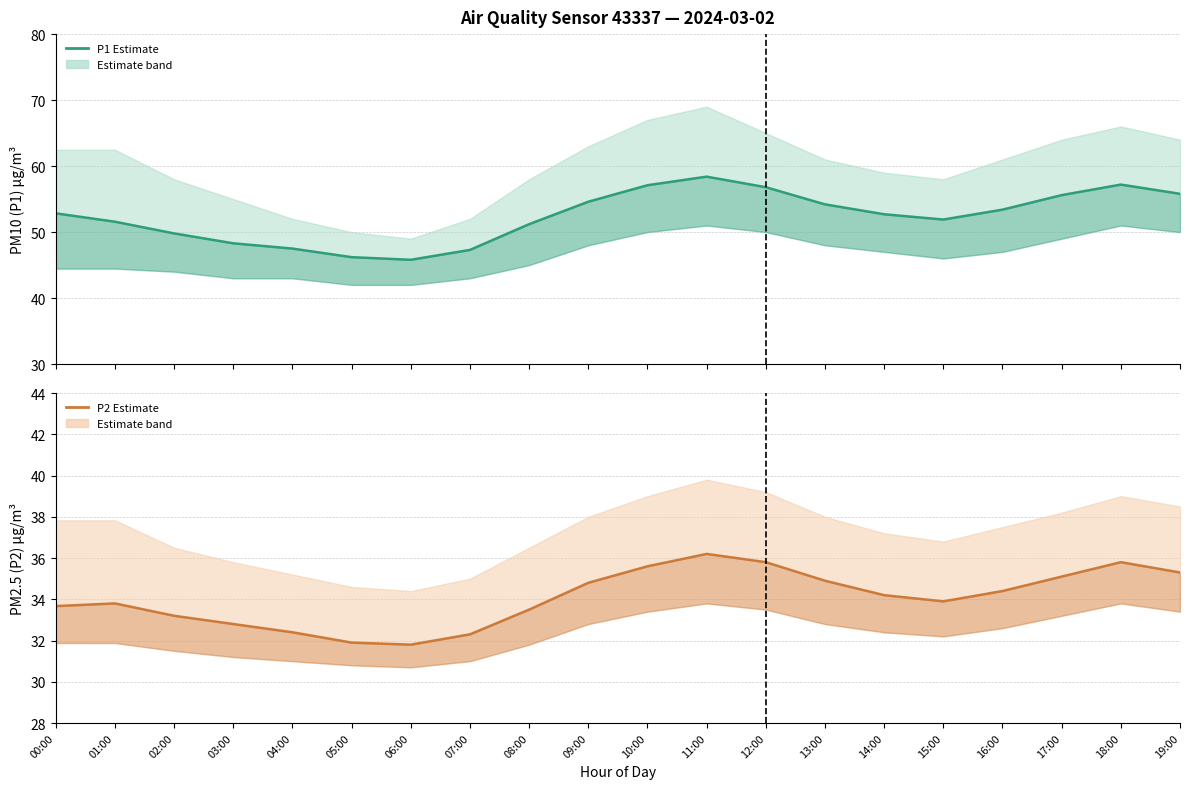

True or false: P2 (PM2.5) estimate has a value of 31.8 at 06:00.

True